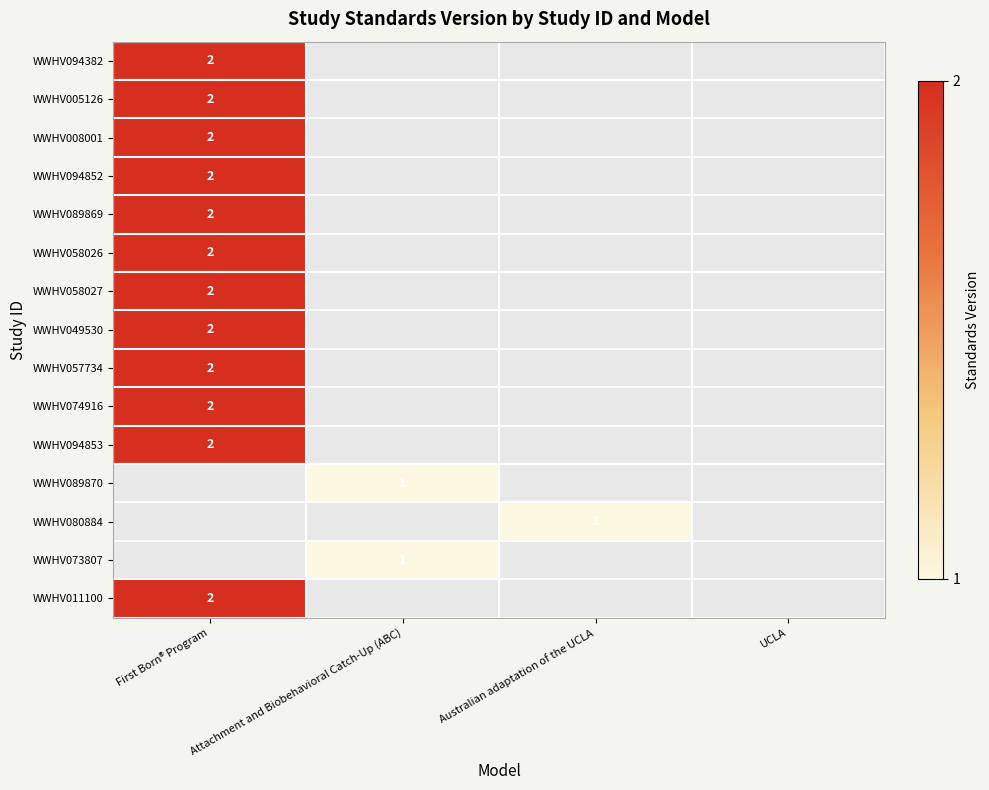

The value of WWHV074916 at First Born® Program is 3. True or false?

False